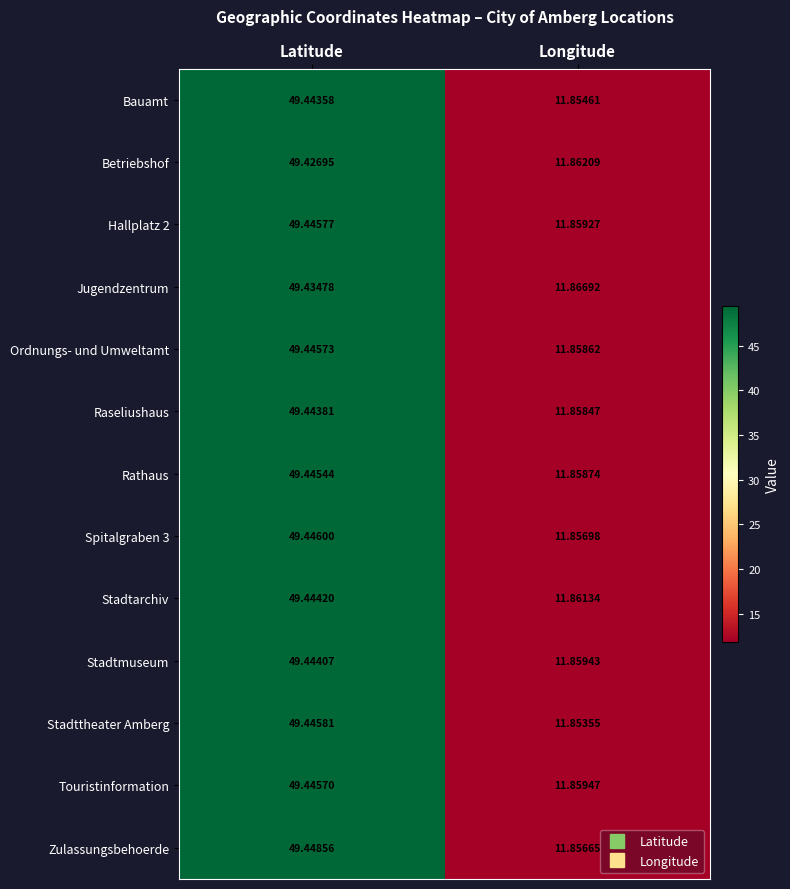

At which label does Stadtmuseum first exceed 49?

Latitude